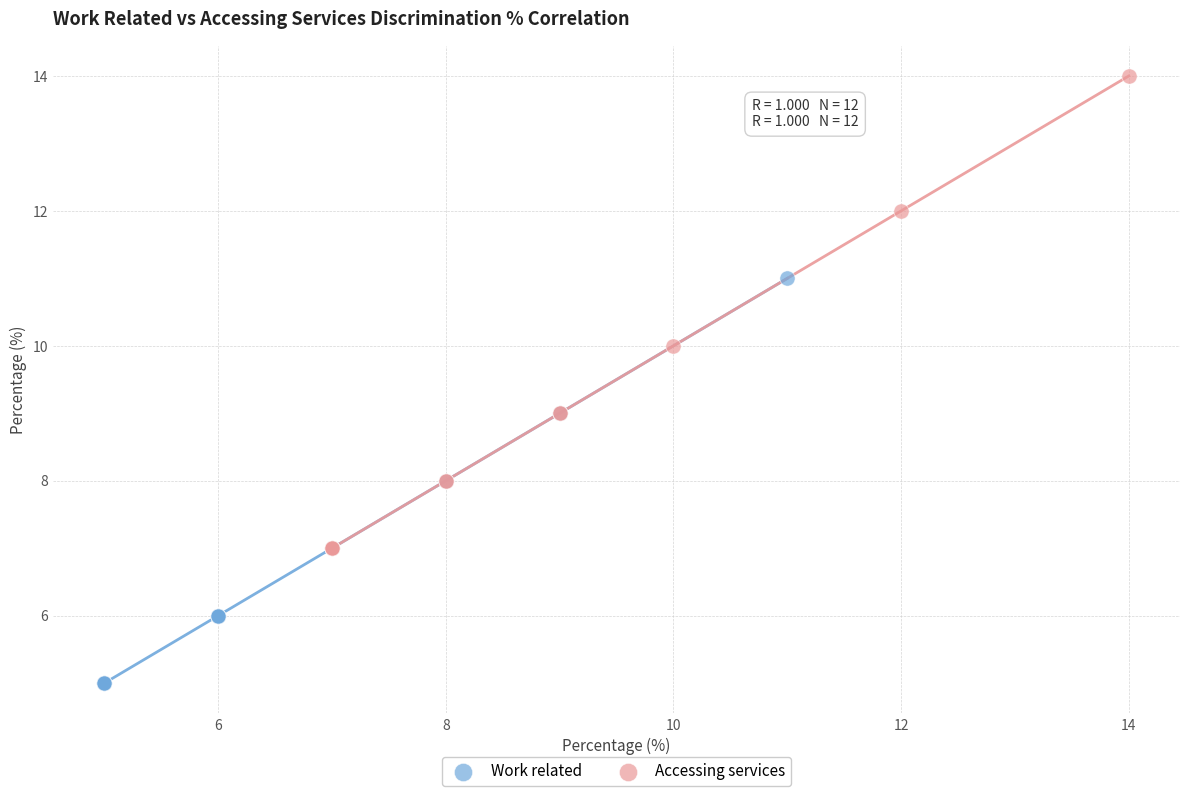

Which series reaches the maximum Y coordinate?

Accessing services